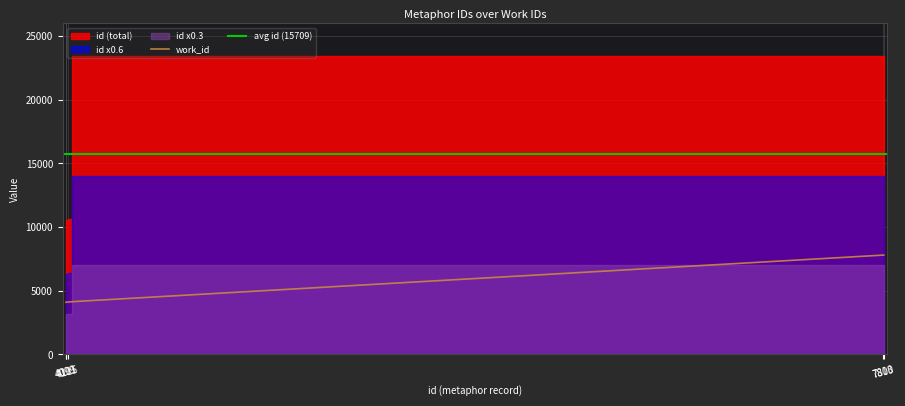

True or false: the data has more than 2 interior local peaks.

False